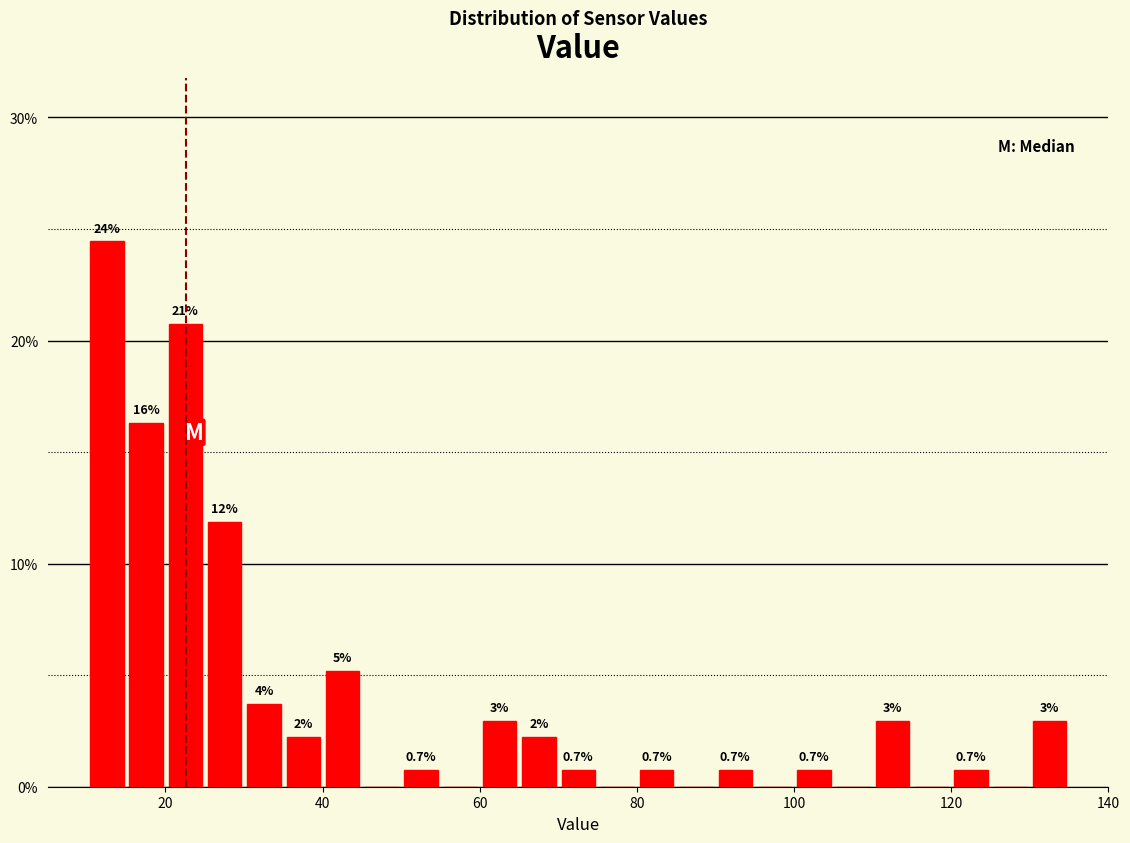

Read against the x-axis, roughly where is the centre of the tallest bar?

12